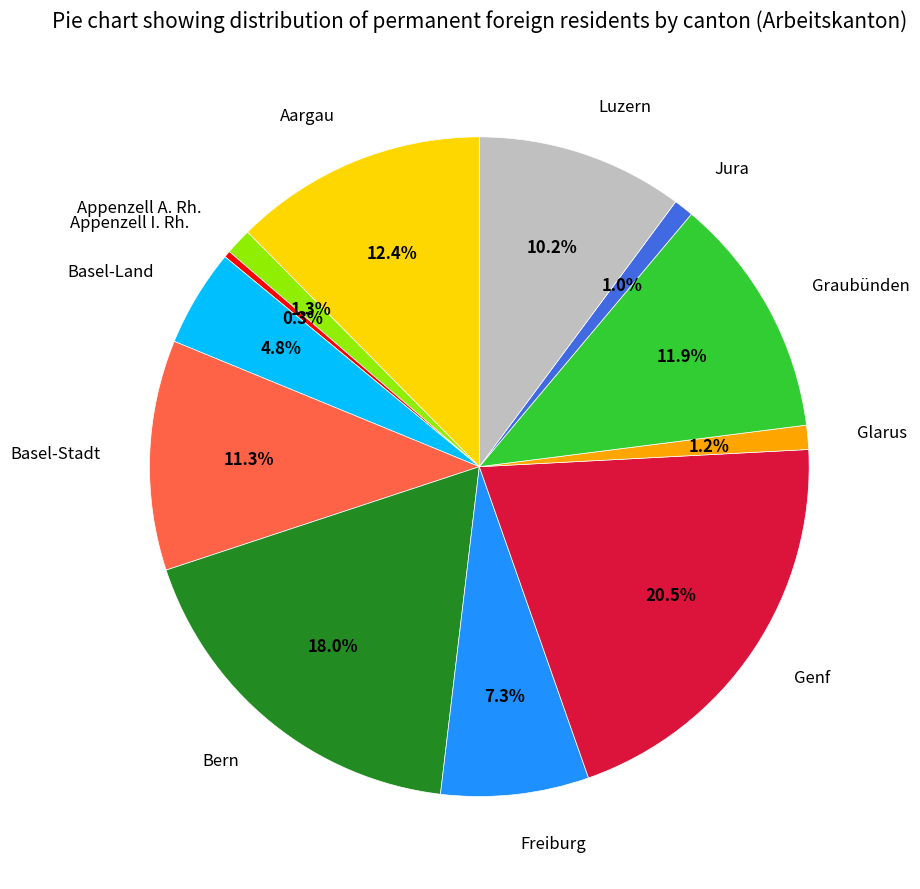

Does Freiburg represent more than half of the total?

No